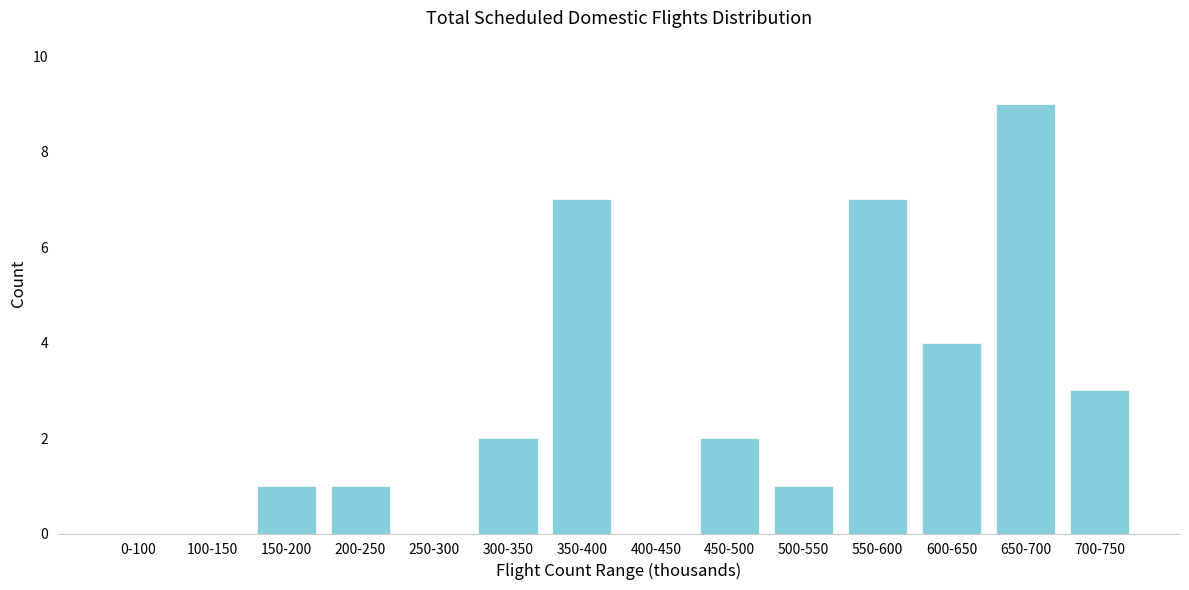

Reading left to right, list all the values displayed in this chart.

0-100=0	100-150=0	150-200=1	200-250=1	250-300=0	300-350=2	350-400=7	400-450=0	450-500=2	500-550=1	550-600=7	600-650=4	650-700=9	700-750=3